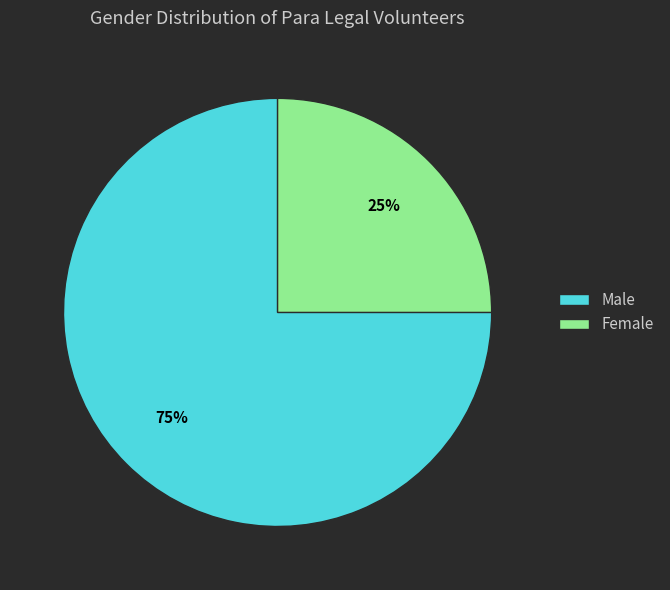

Approximately how many times larger is the value at Male compared to Female?

3.0